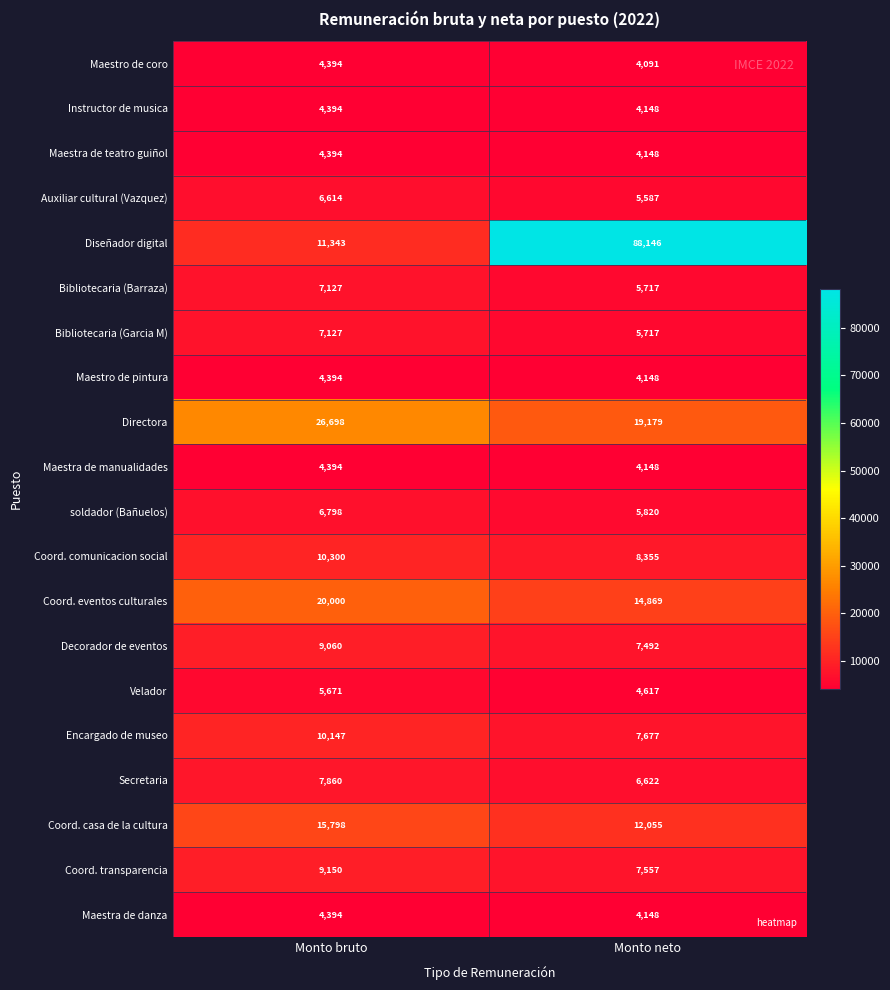

Which series has the largest range (max minus min)?

Diseñador digital